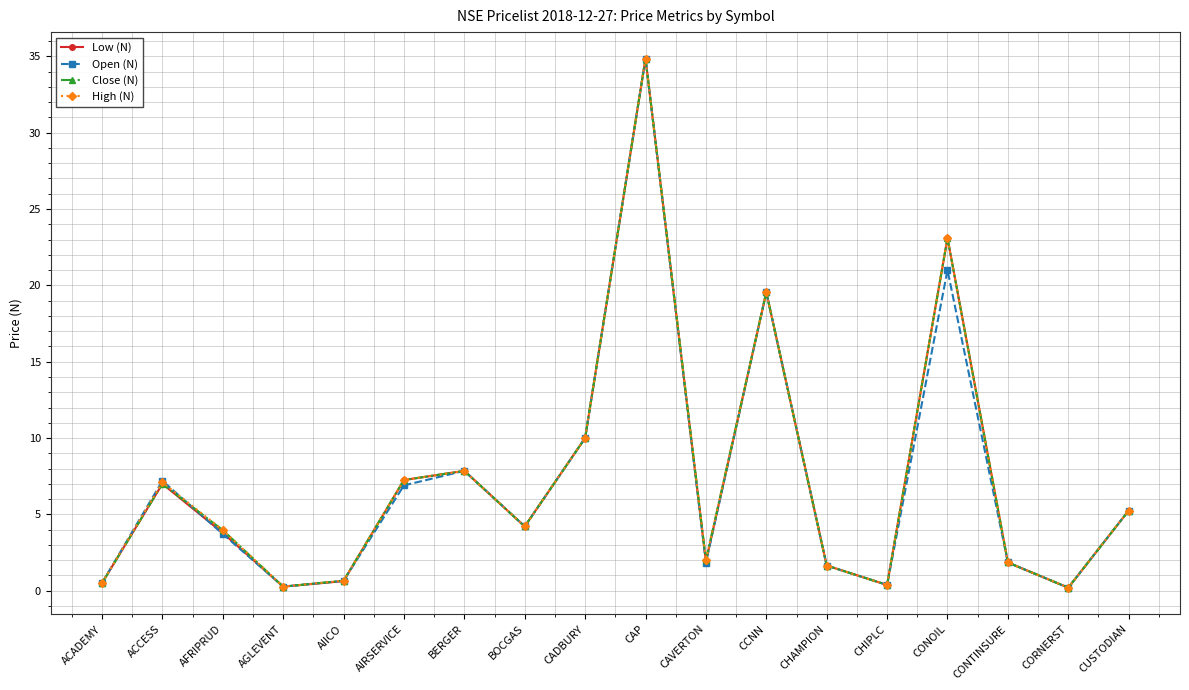

What is the greatest value displayed?

34.9